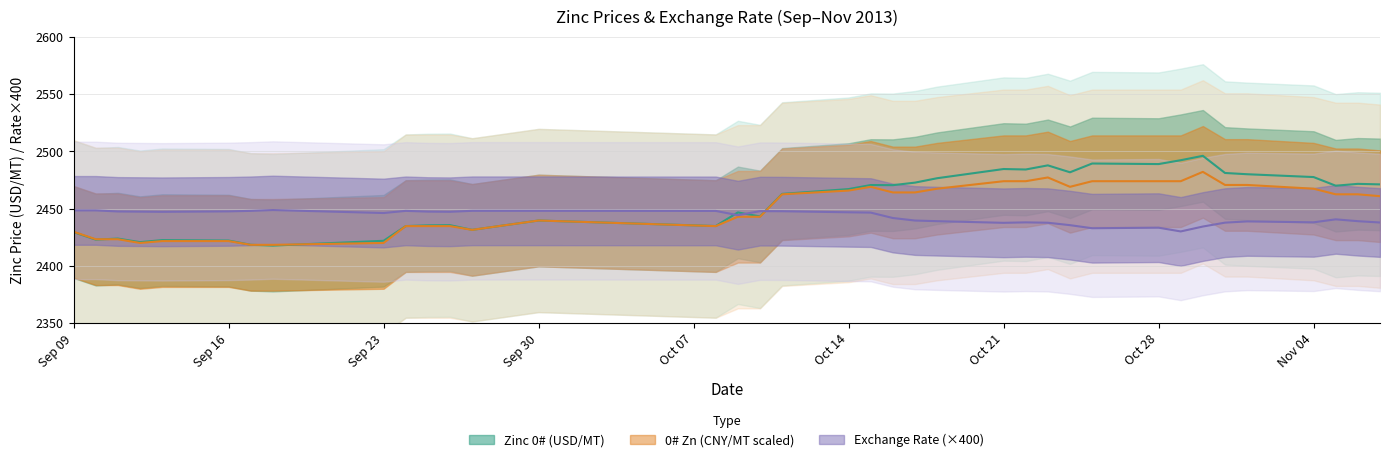

Rank the series by their average value, from lowest to highest.

Exchange Rate USD/CNY, 0# Zn CNY/MT, Zinc 0# (USD/MT)